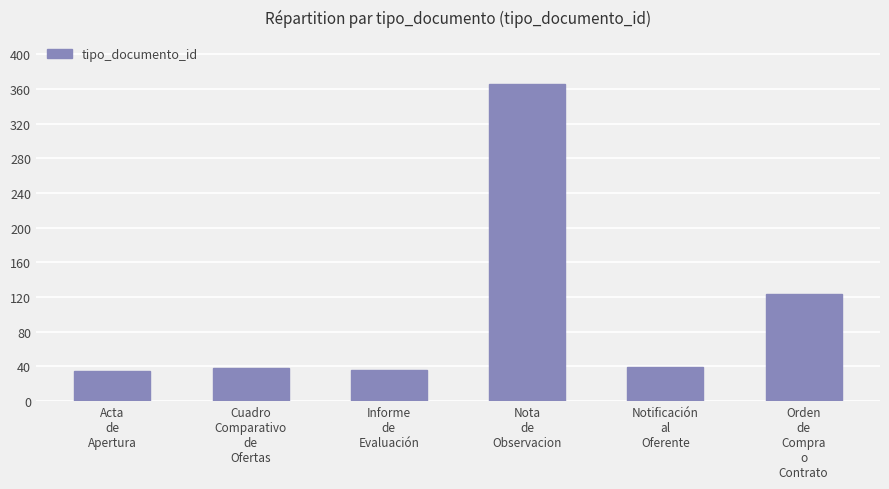

Is it true that the value at Acta
de
Apertura is 13?

False